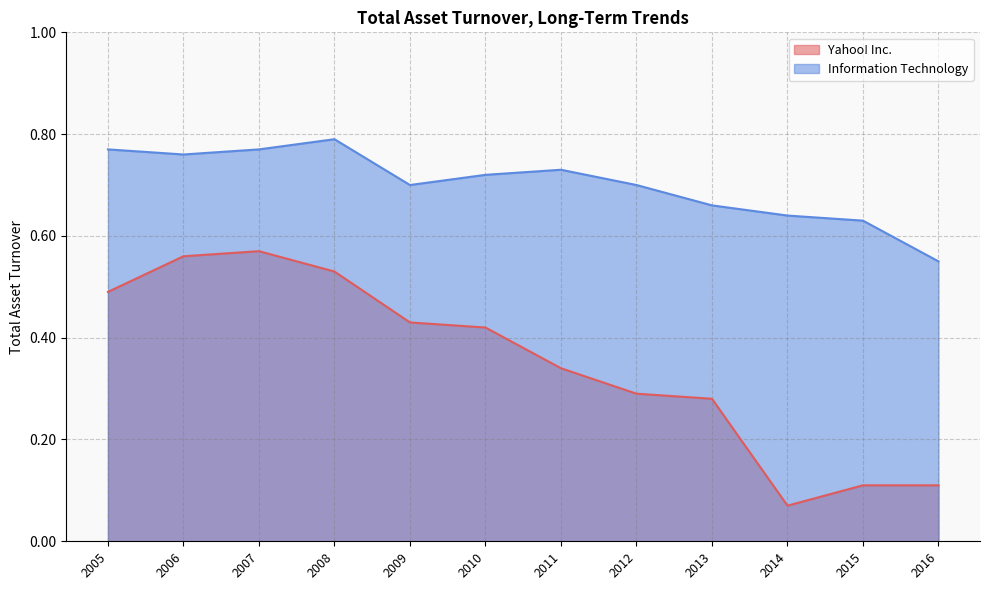

What is the sum of all Yahoo! Inc. values?

4.2